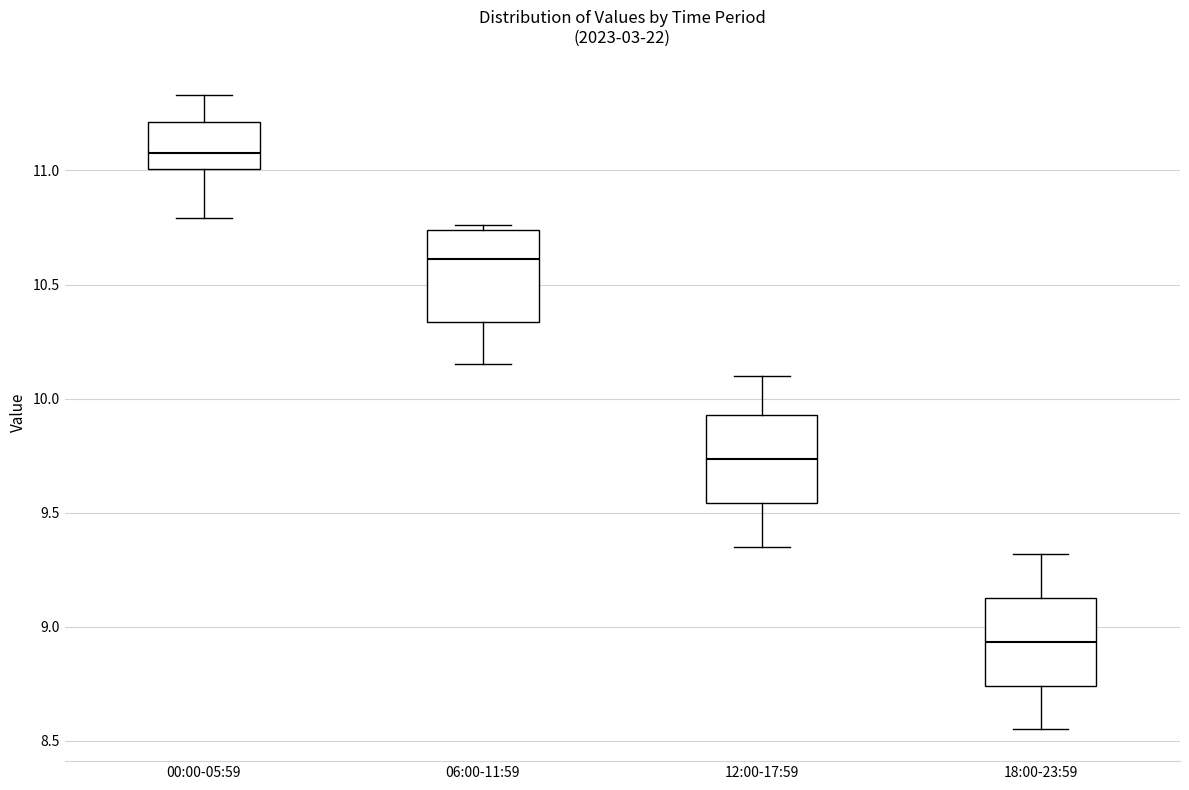

Reading left to right, read every box against the y-axis: the position of its median line, the range the box covers, and the ends of its whiskers. The values are not printed on the chart, so give them approximately, as read against the axis.

00:00-05:59: median 11.10, box 11.00 to 11.20, whiskers 10.80 to 11.35
06:00-11:59: median 10.60, box 10.35 to 10.75, whiskers 10.15 to 10.75 (just above the box's upper edge)
12:00-17:59: median 9.75, box 9.55 to 9.95, whiskers 9.35 to 10.10
18:00-23:59: median 8.95, box 8.75 to 9.15, whiskers 8.55 to 9.30